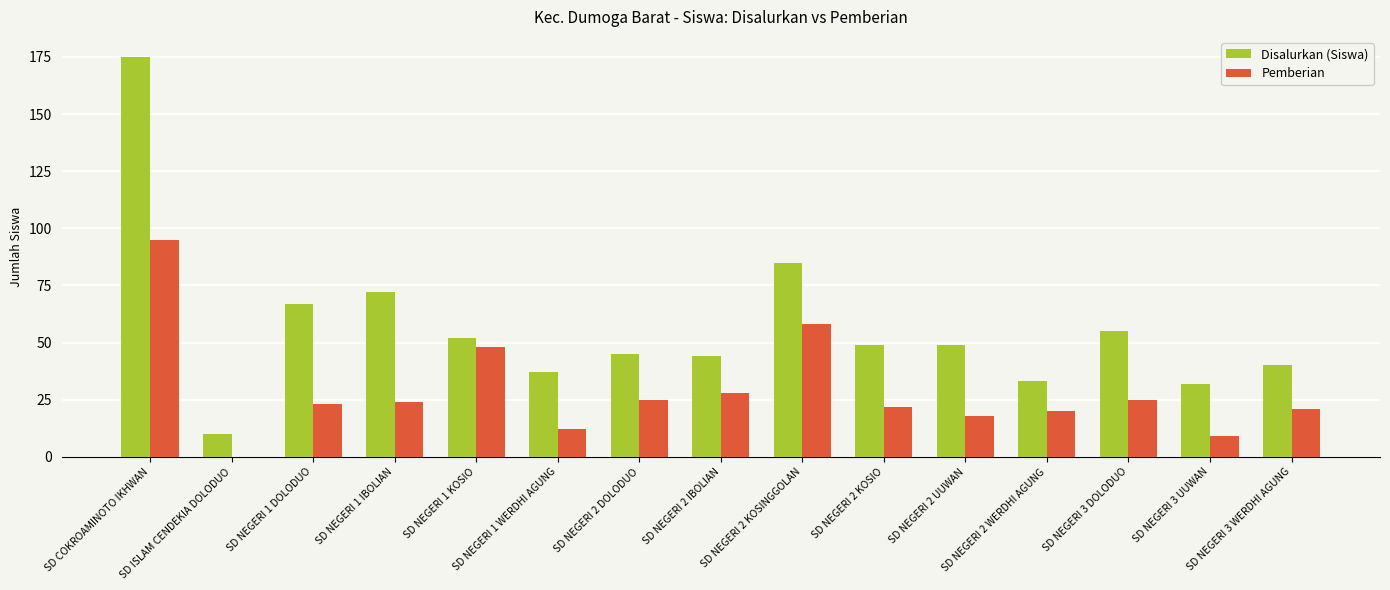

The Disalurkan (Siswa) series shows 49 at SD NEGERI 2 UUWAN. True or false?

True